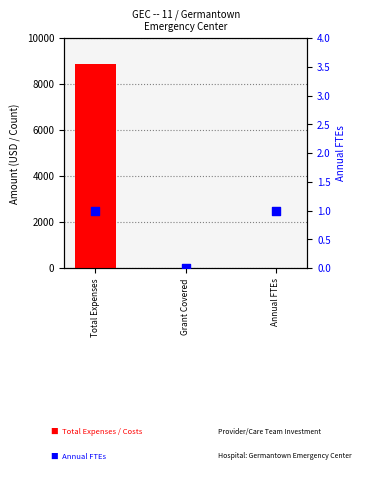

Which series has the widest spread of Y values?

Total Expenses / Costs